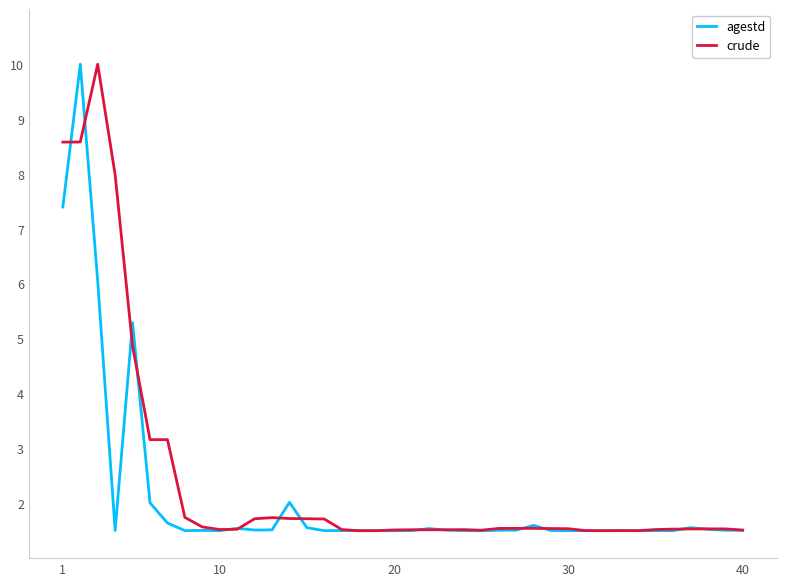

Which series has the largest total across all categories?

crude